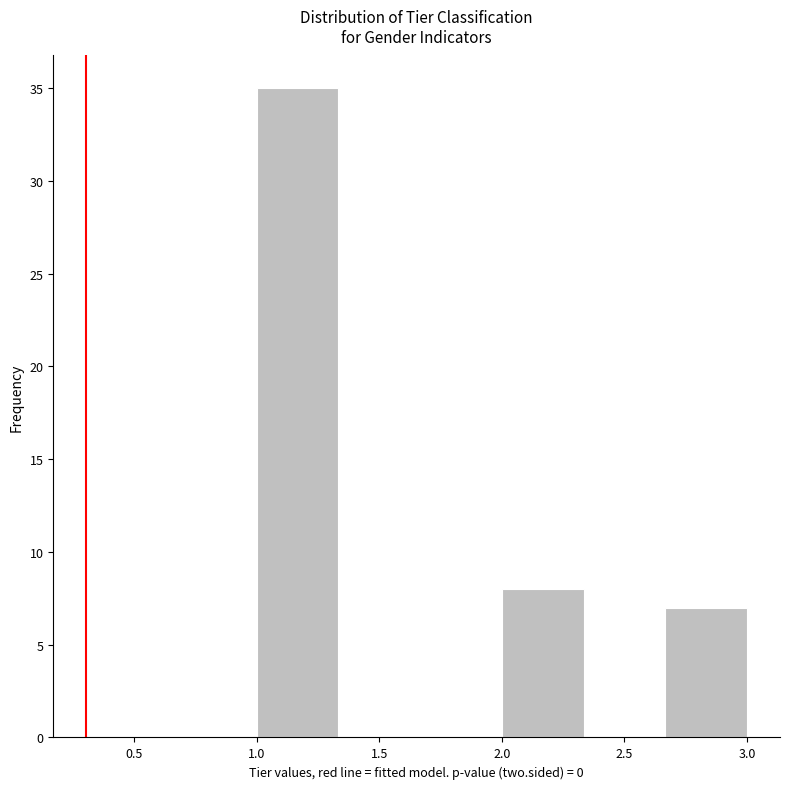

Reading left to right, list every bar in this chart as the range it spans on the x-axis followed by its height. Neither the bar edges nor the heights are printed on the chart, so give them approximately, as read against the axes.

1.00 to 1.35: 35
1.35 to 1.65: 0
1.65 to 2.00: 0
2.00 to 2.35: 8
2.35 to 2.65: 0
2.65 to 3.00: 7